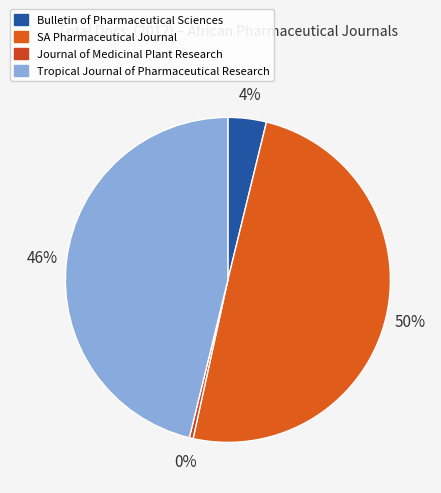

Count the number of slices in the pie.

4